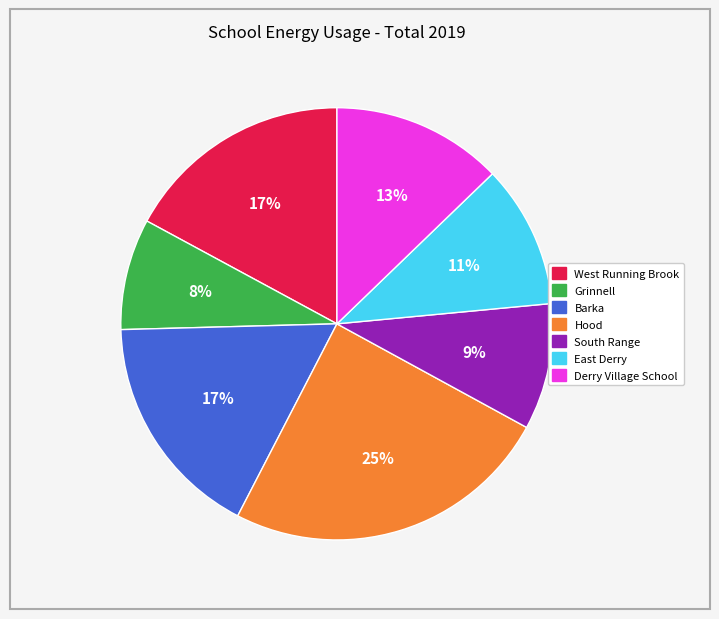

To the nearest percent, what is the difference between the Hood and East Derry slice percentages?

14%